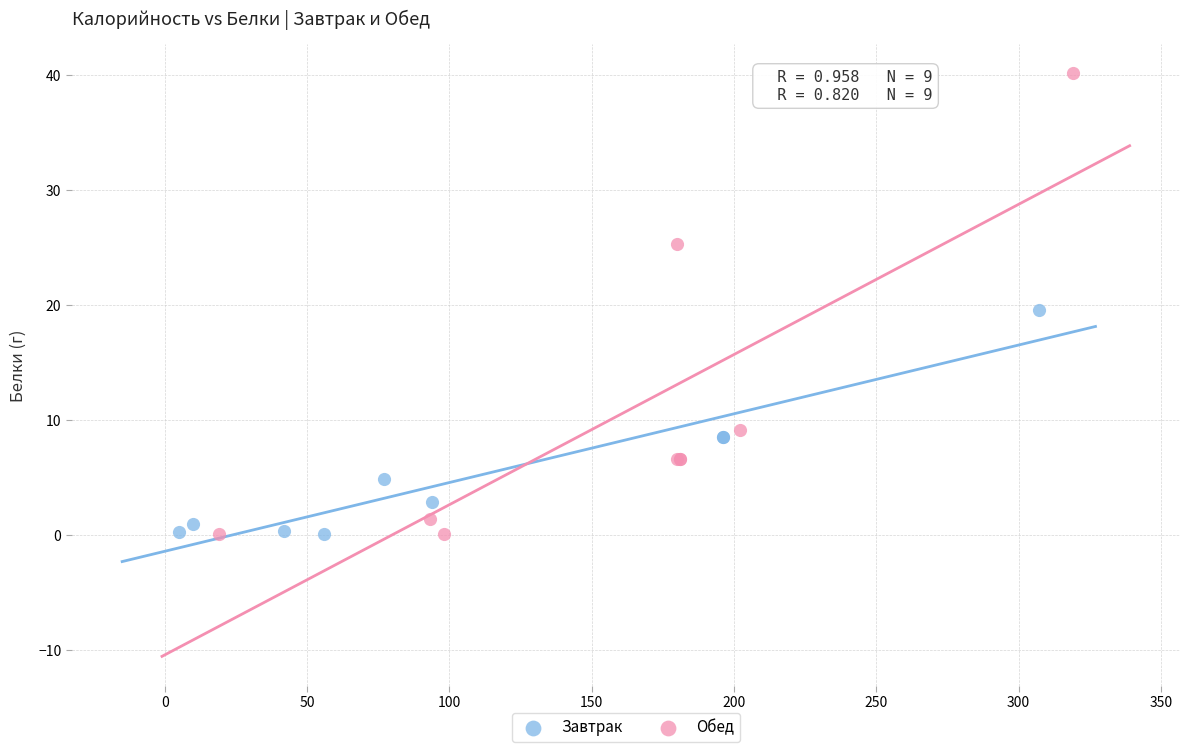

Which series has the widest spread of Y values?

Обед